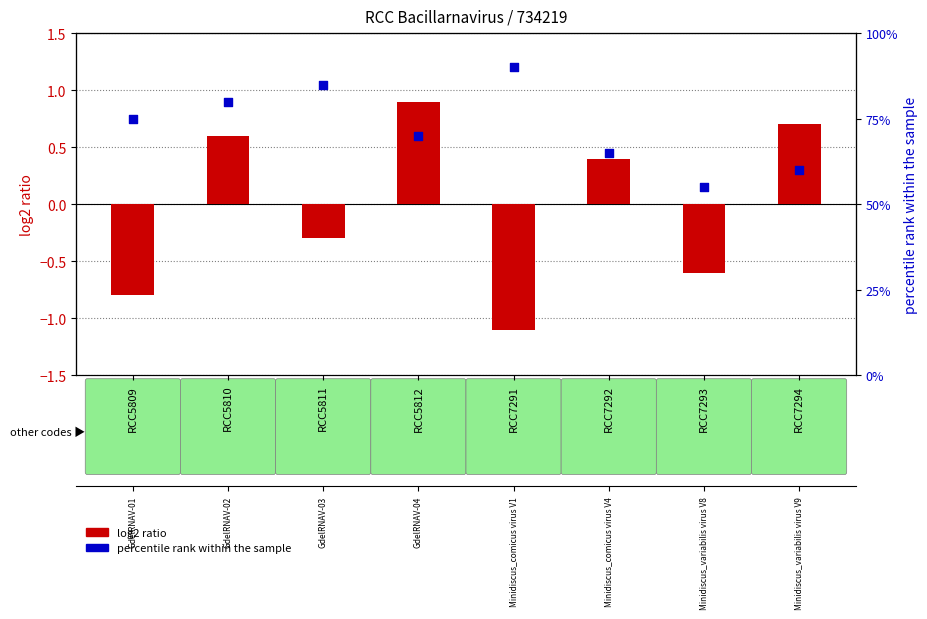

Which series has the largest total across all categories?

percentile rank within the sample